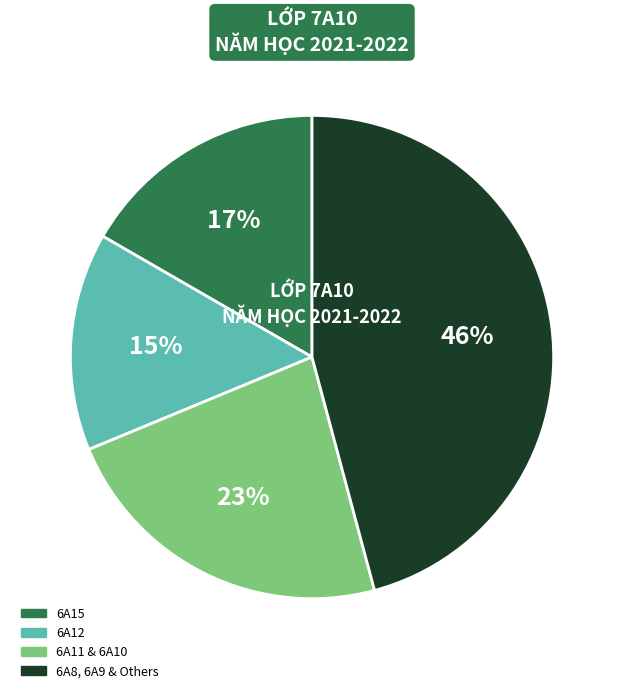

To the nearest percent, what is the difference between the largest and smallest slice percentages?

31%